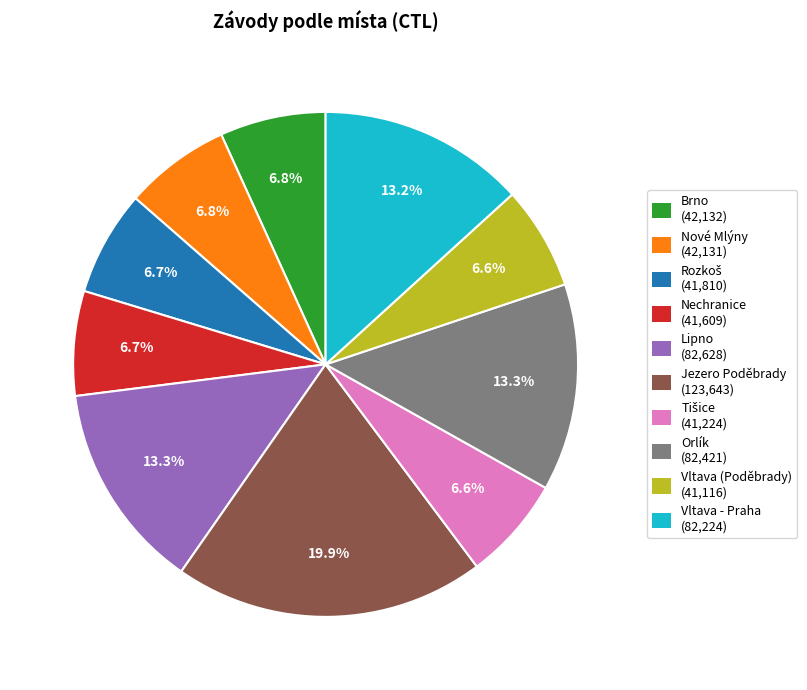

Which has a higher value, Jezero Poděbrady or Orlík?

Jezero Poděbrady